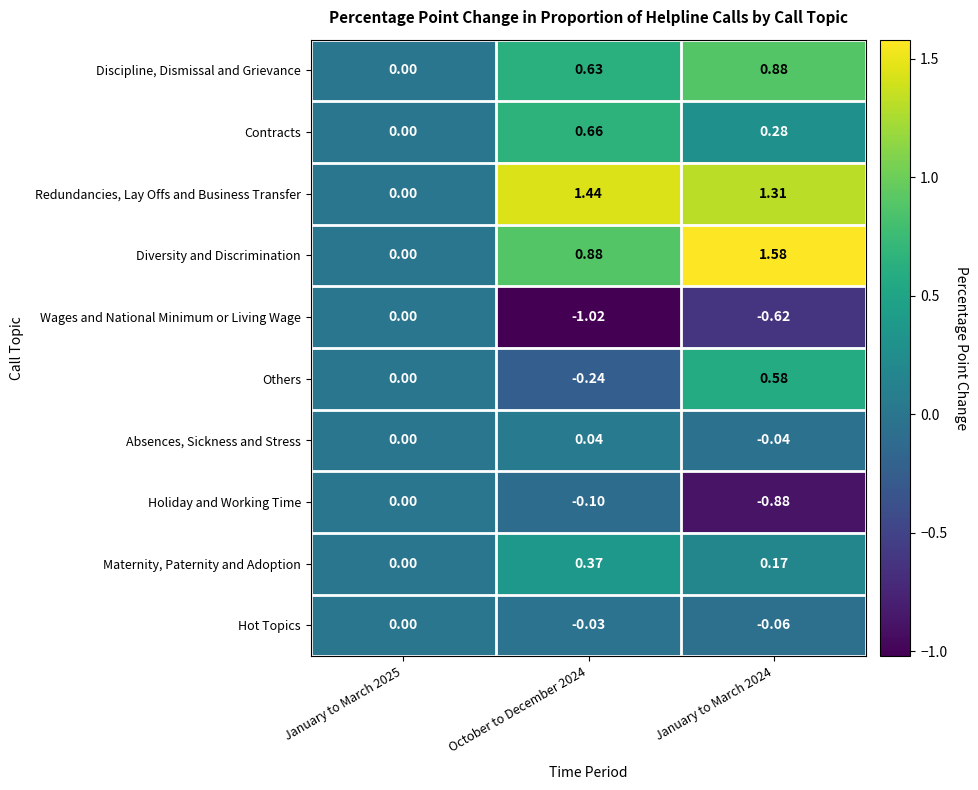

Which series changed the most between January to March 2025 and January to March 2024?

Diversity and Discrimination